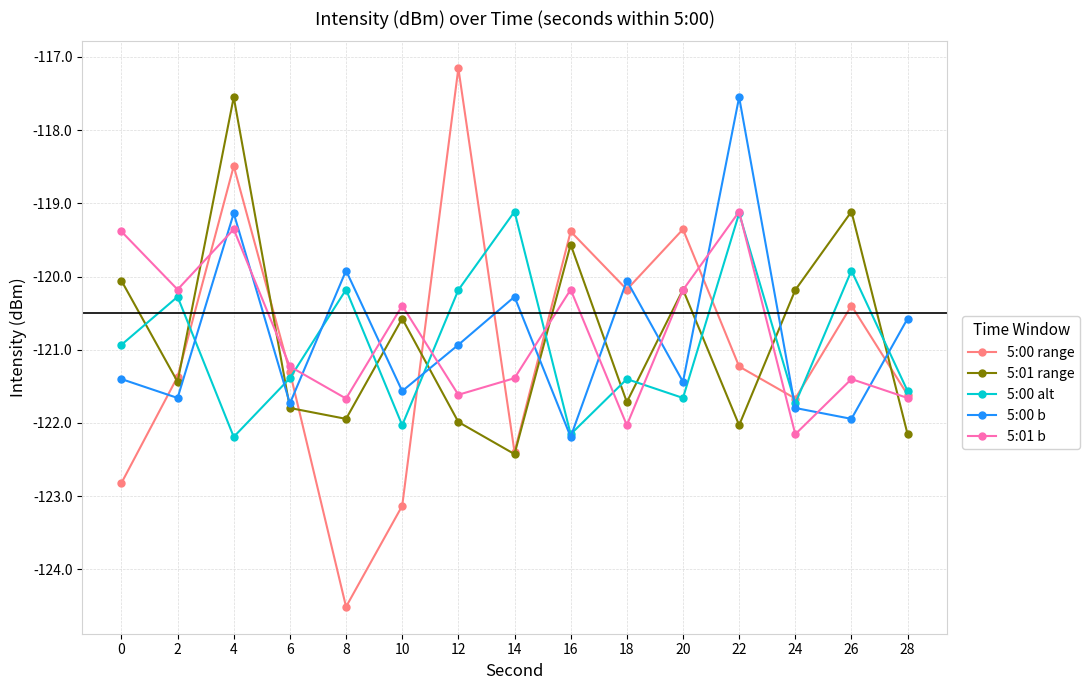

How many intersections are there between 5:00 alt and 5:01 range?

11